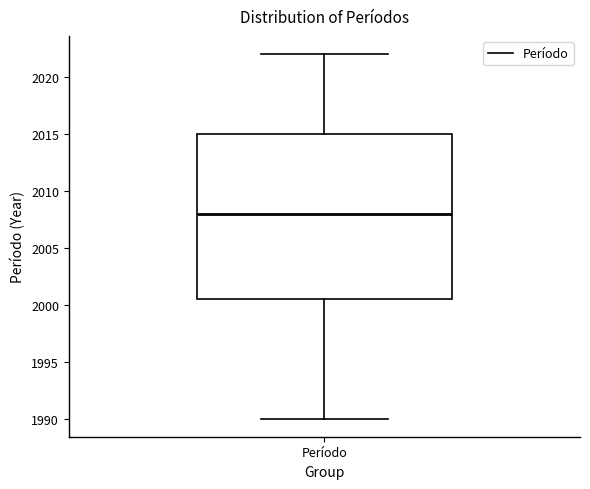

Transcribe this box plot: give where the median line is, the range the box spans, and where the two whiskers end, as read against the y-axis. The values are not printed on the chart, so give them approximately, as read against the axis.

median 2008.0, box 2000.5 to 2015.0, whiskers 1990.0 to 2022.0